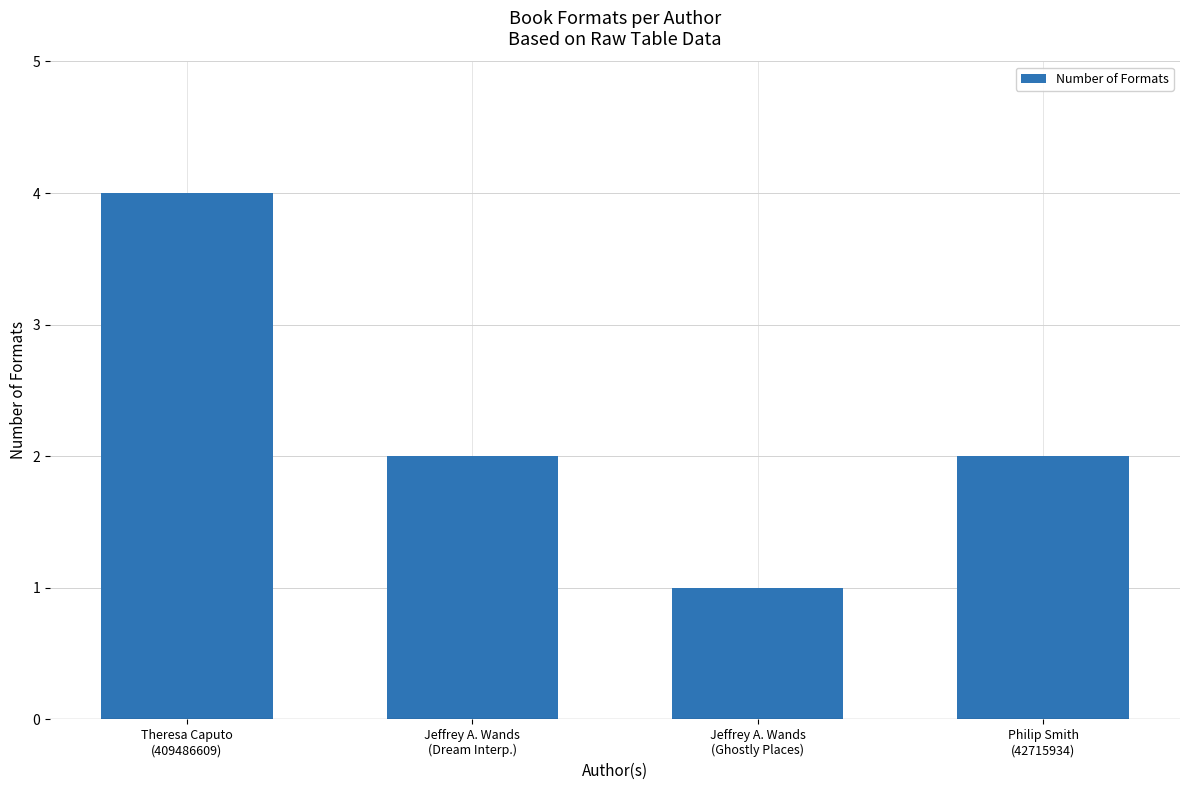

What is the maximum value shown in the chart?

4